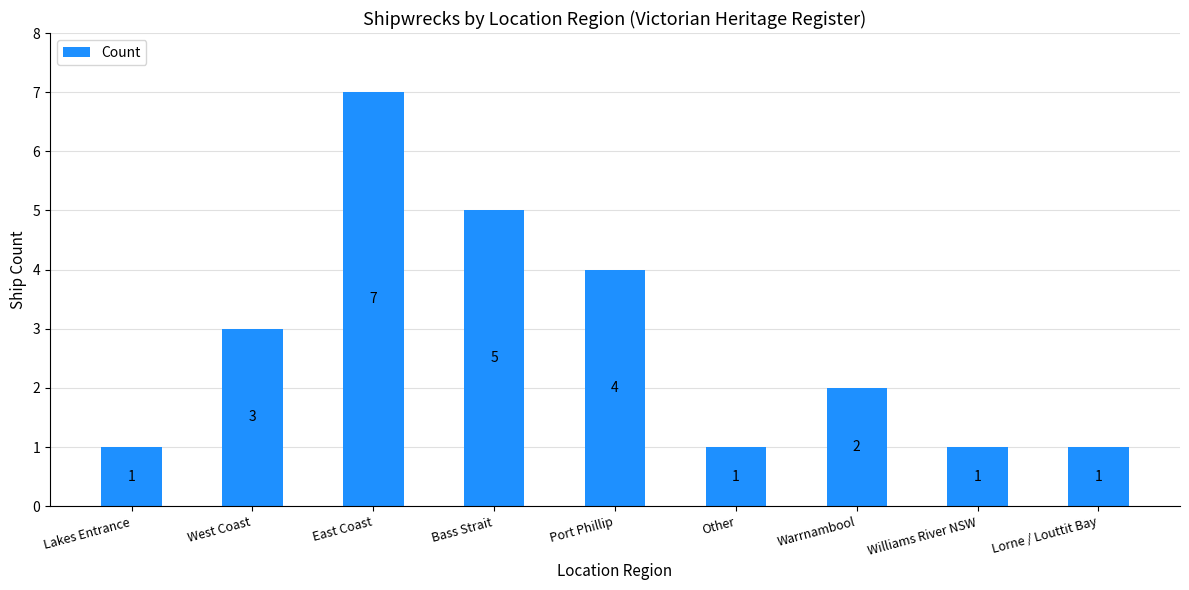

What is the sum of all values?

25